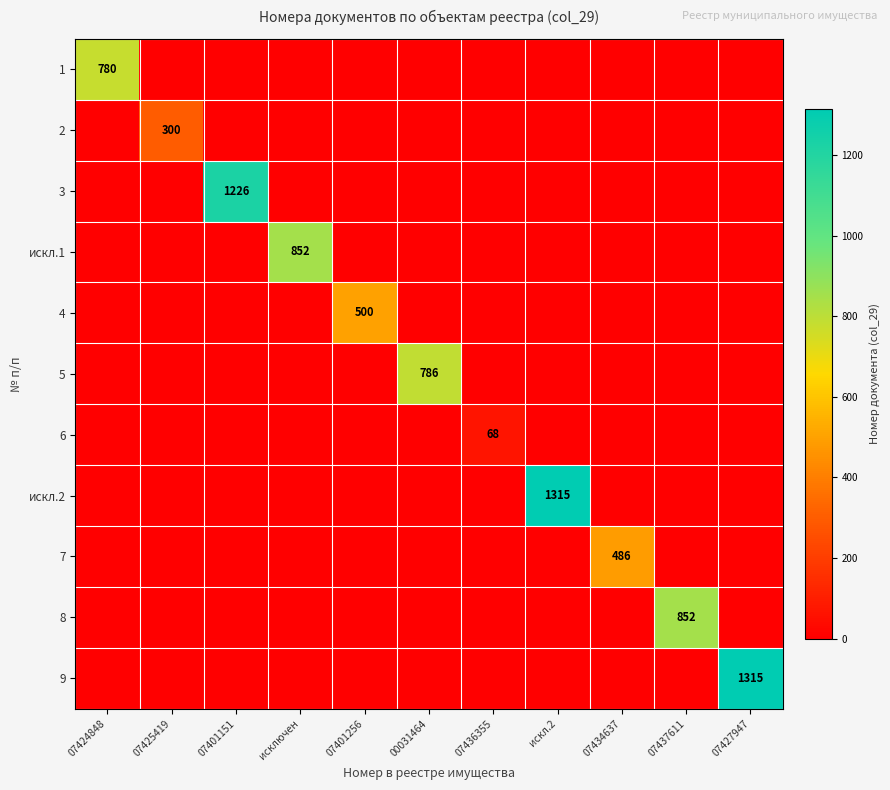

Which has a higher value, 07401256 or 07401151?

07401256